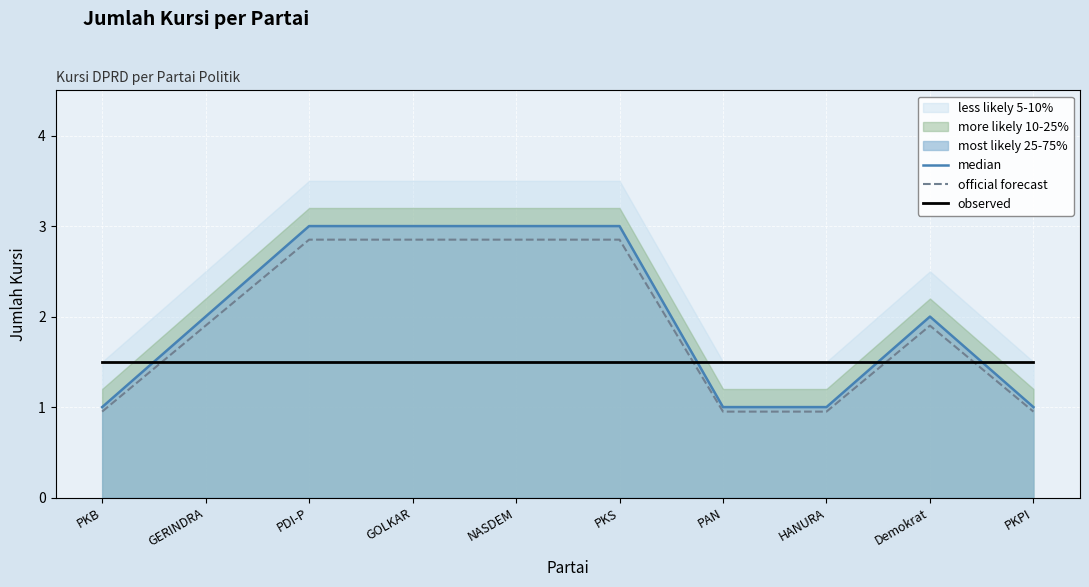

What is the value of the official forecast point at the 9th from the left?

1.9